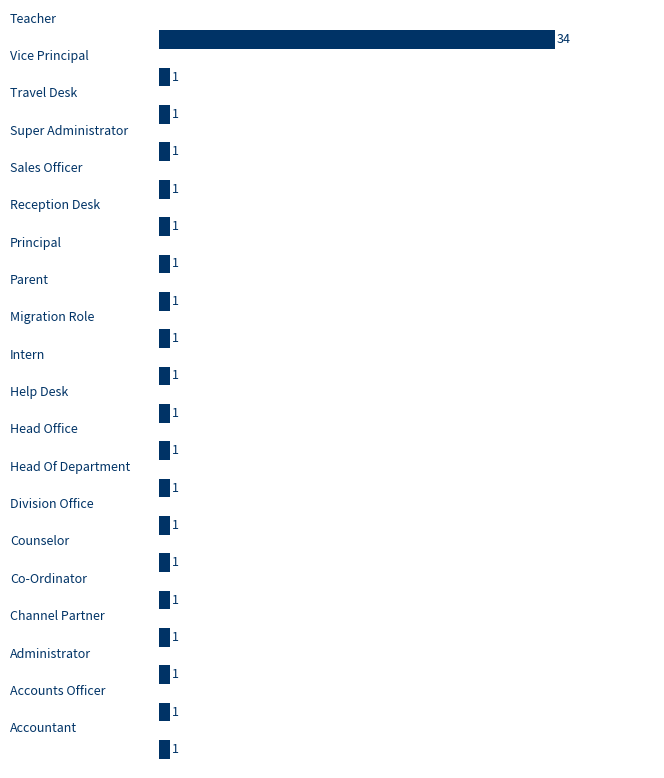

What is the greatest value displayed?

34